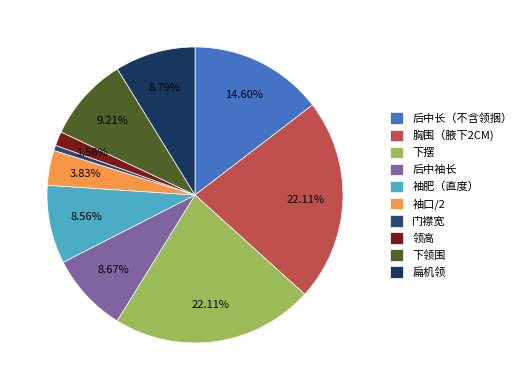

To the nearest percent, what is the difference between the 扁机领 and 下摆 slice percentages?

13%